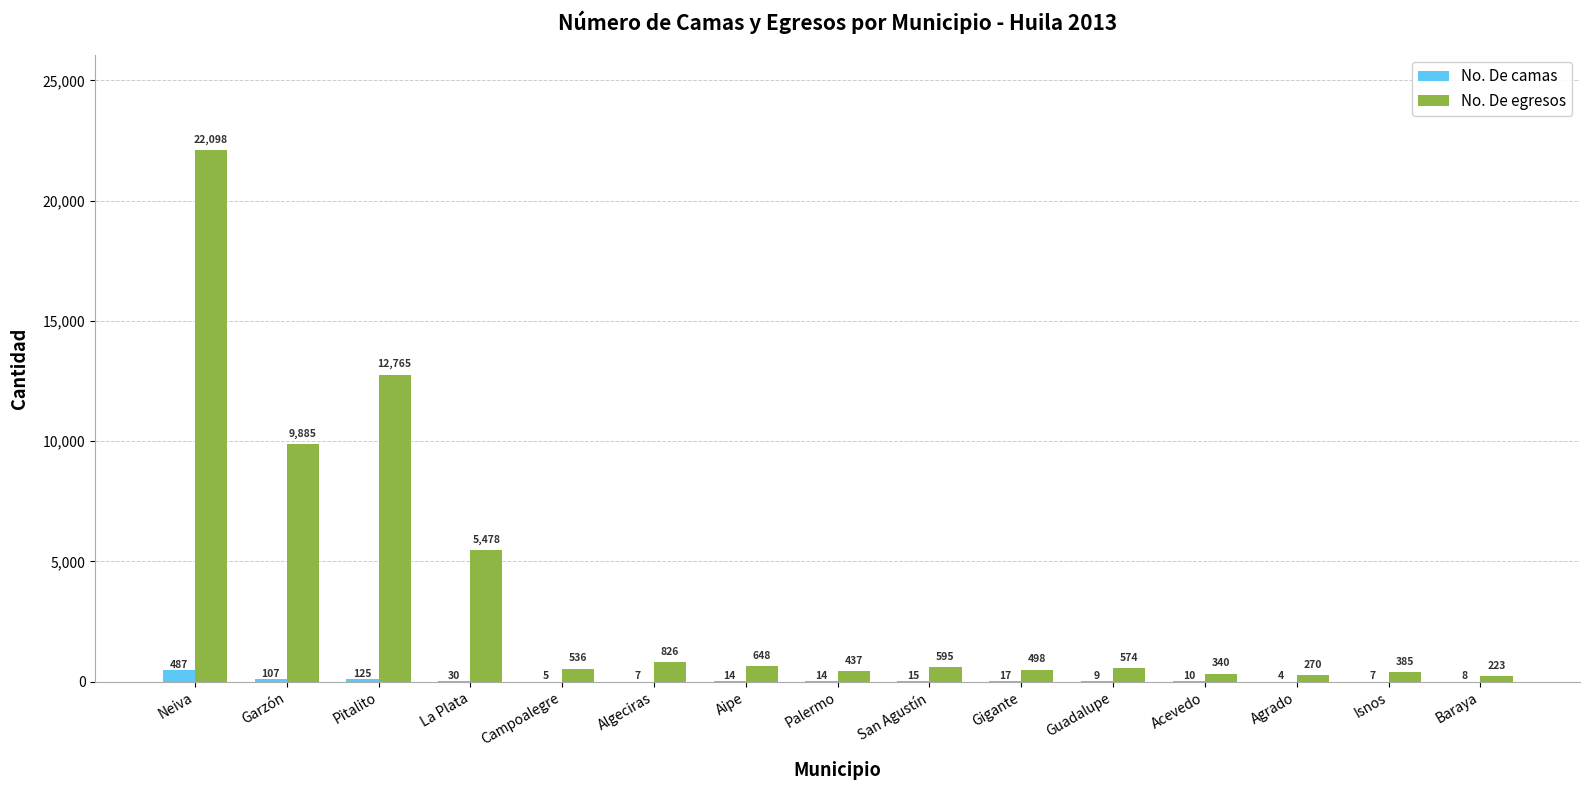

Which label corresponds to the largest value in the chart?

Neiva